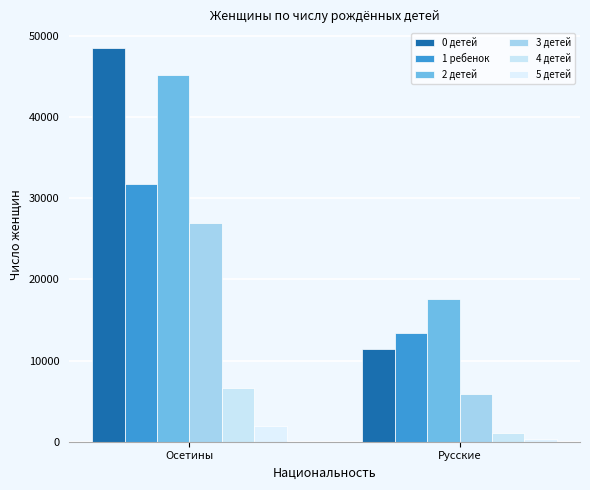

List the series in order of their peak value, lowest first.

5 детей, 4 детей, 3 детей, 1 ребенок, 2 детей, 0 детей